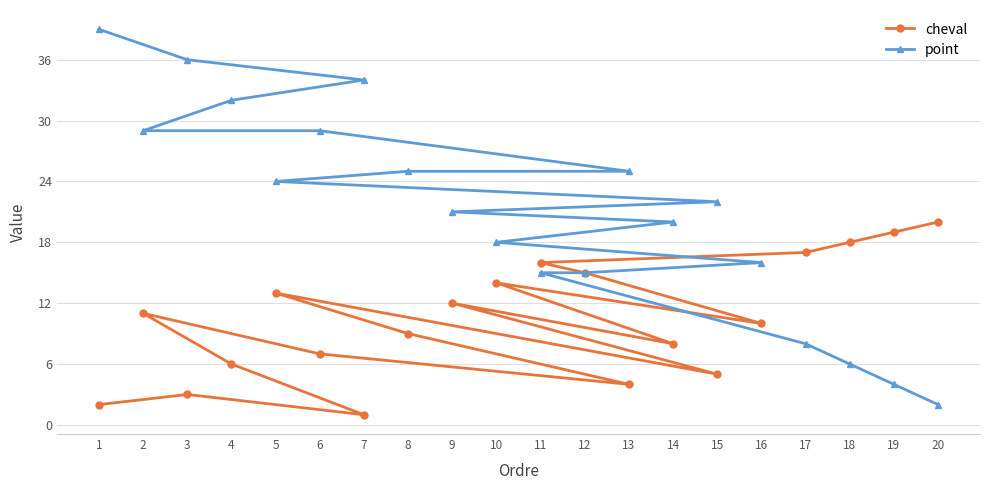

At which label does cheval reach its minimum?

7